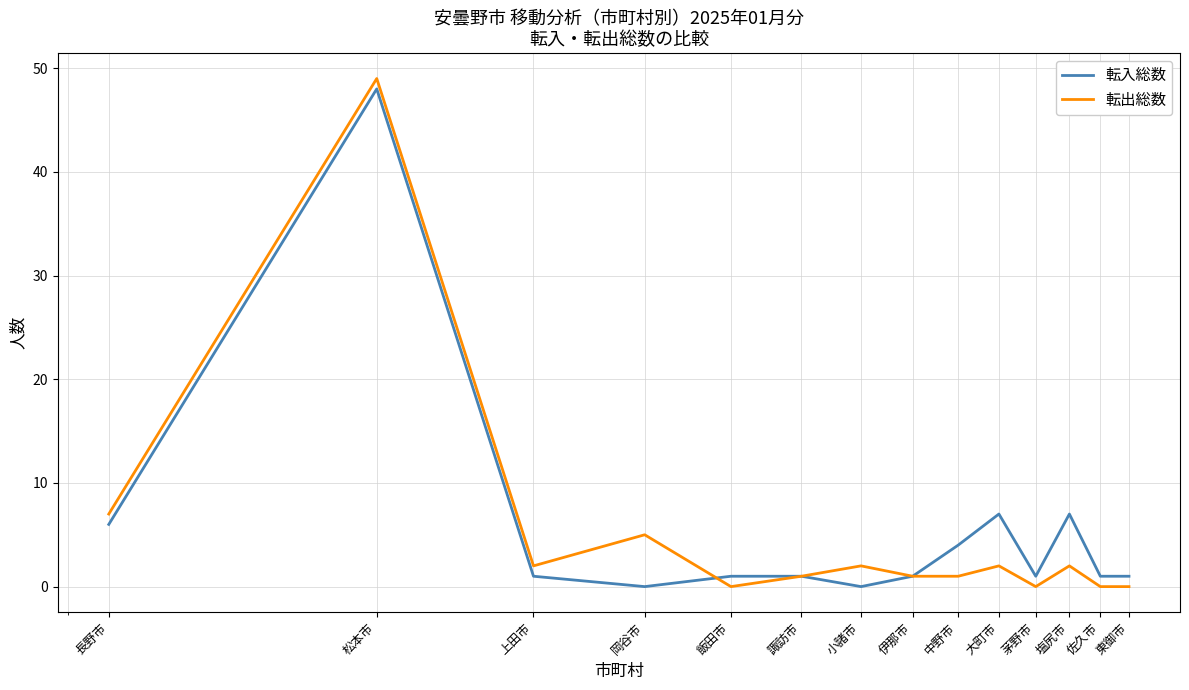

How many lines are shown in the chart?

2